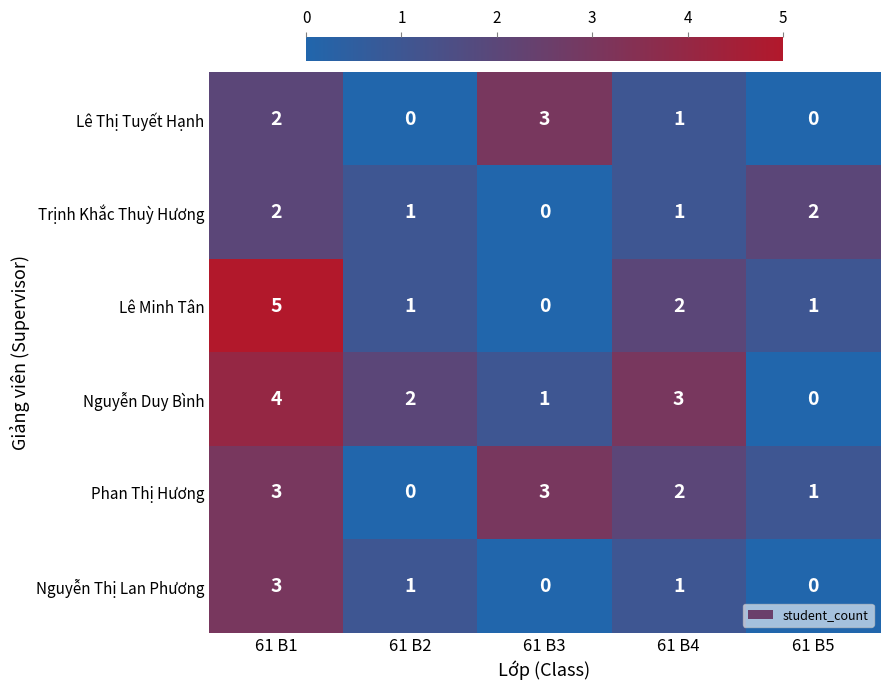

What is the approximate value of Phan Thị Hương at 61 B1?

3